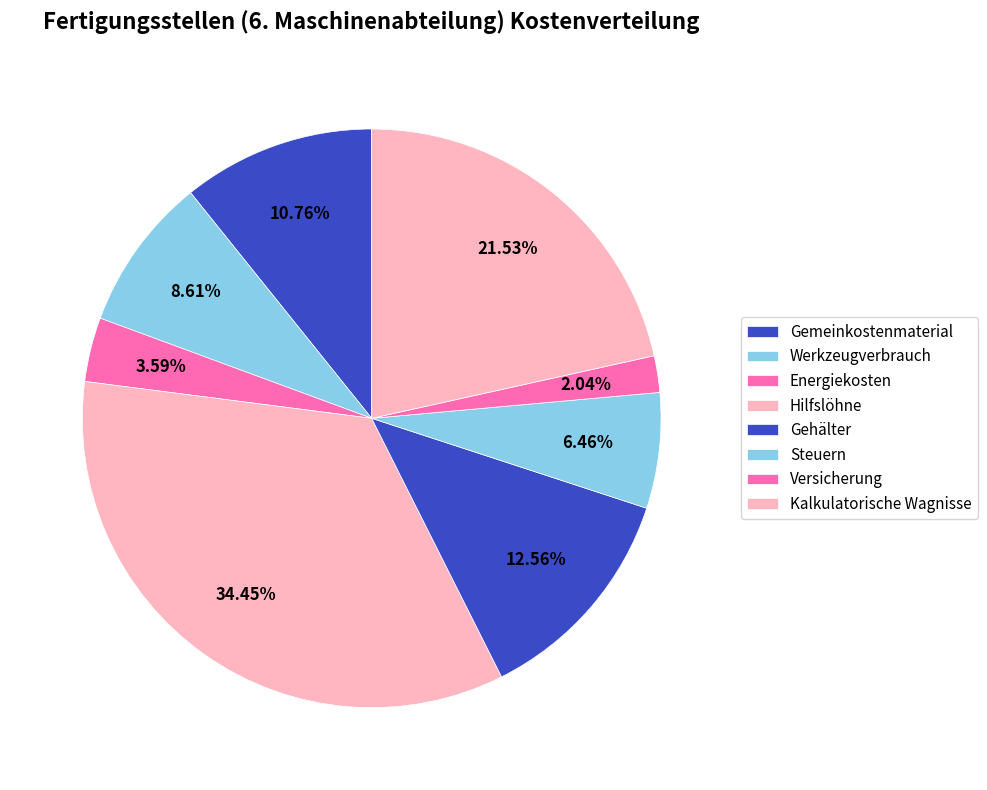

How many segments does this pie chart have?

8